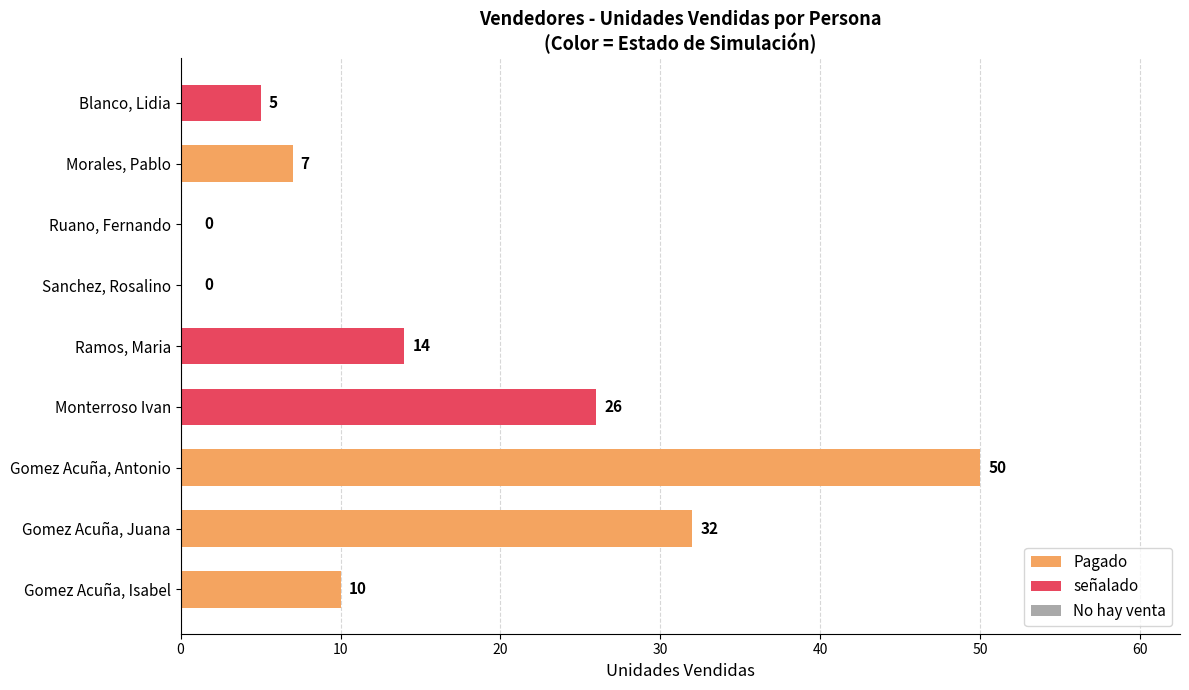

True or false: the data shows 50 at Gomez Acuña, Antonio.

True